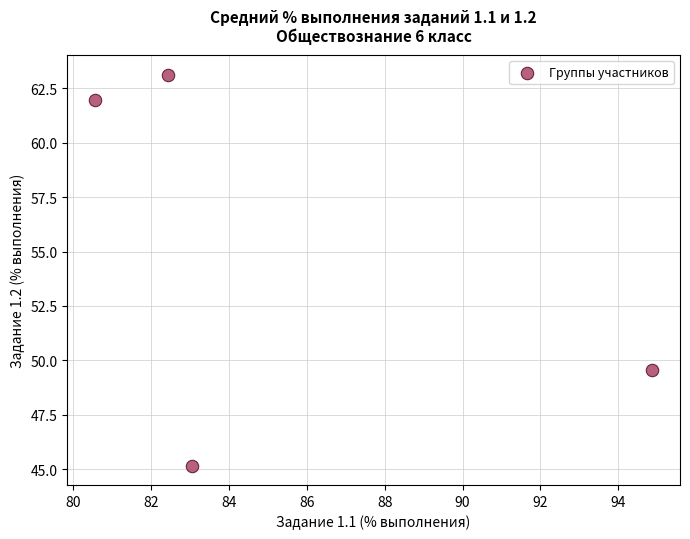

What is the average Y value?

55.0